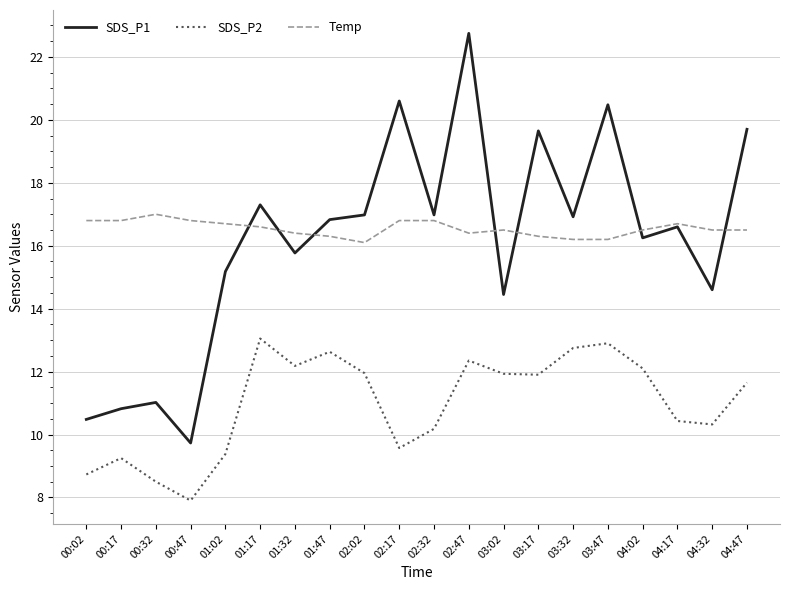

True or false: SDS_P2 and SDS_P1 cross at least once.

False